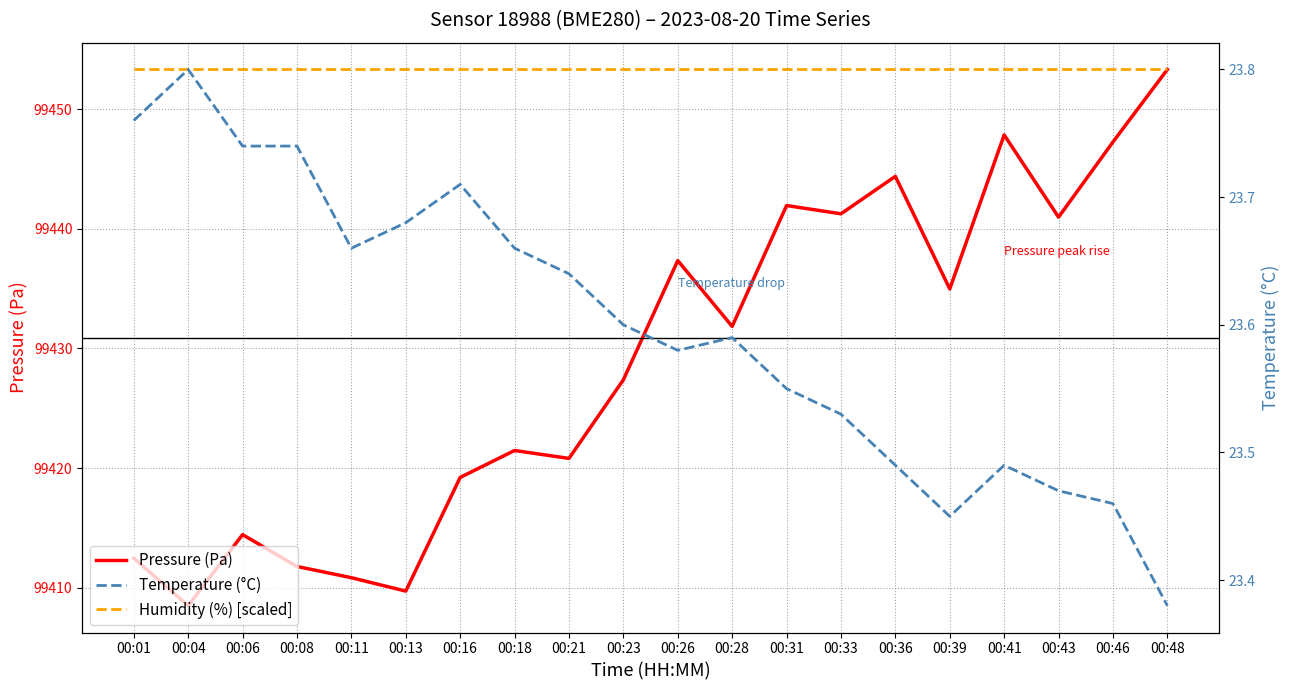

How many series are shown in this chart?

3